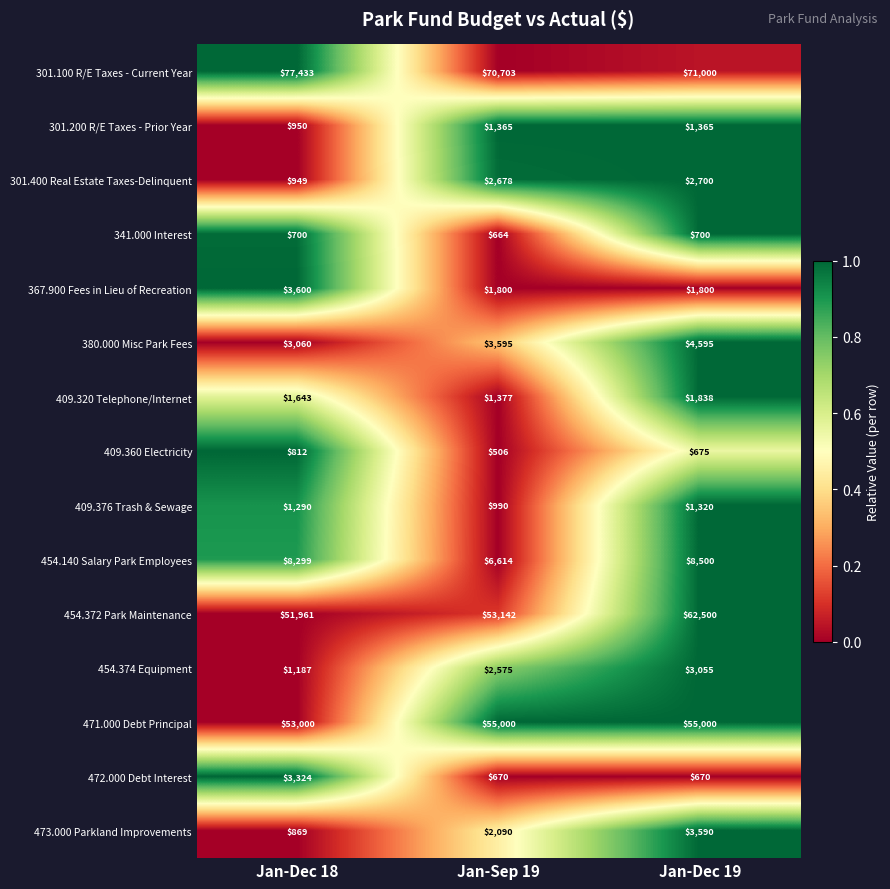

What is the spread (max minus min) of values at Jan-Dec 18?

76733